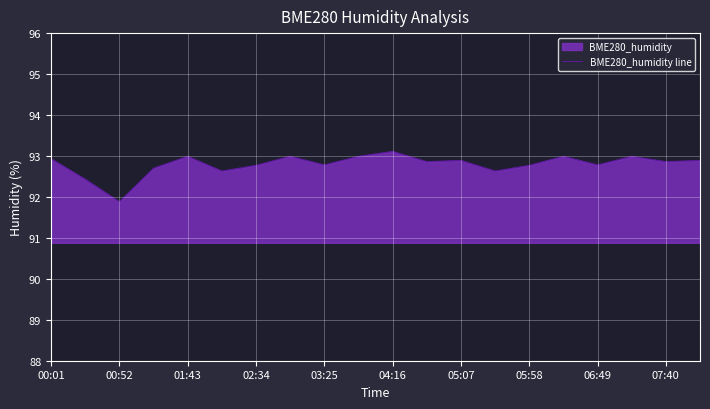

The chart shows a value of 92.8 at 06:49. True or false?

True